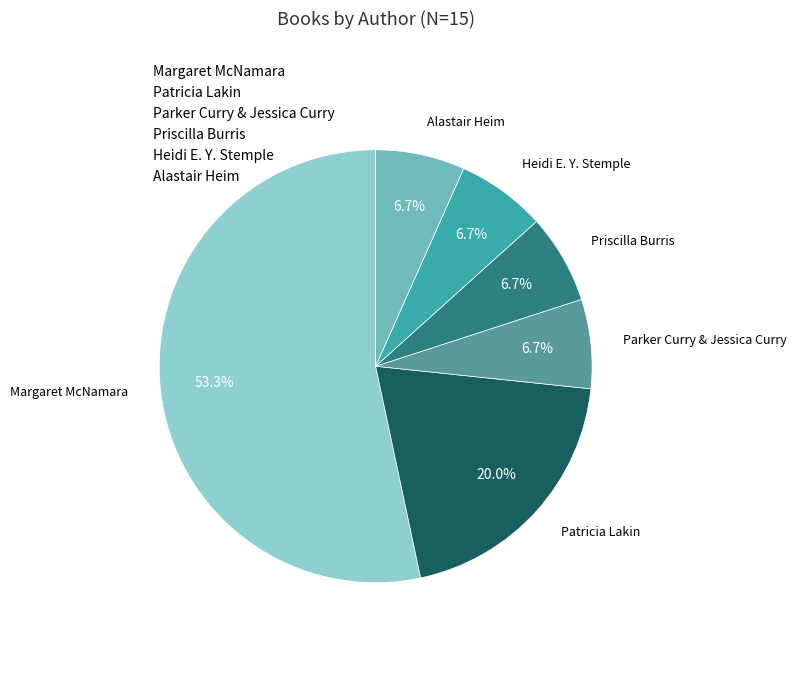

Approximately how many times larger is the value at Patricia Lakin compared to Alastair Heim?

3.0